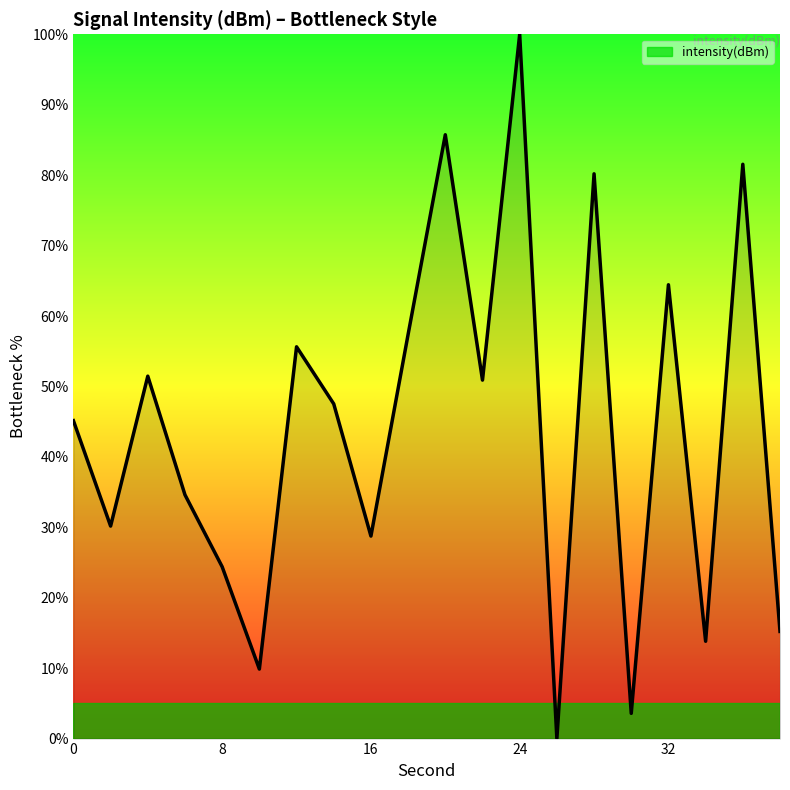

What is the sum of all values?

880.3